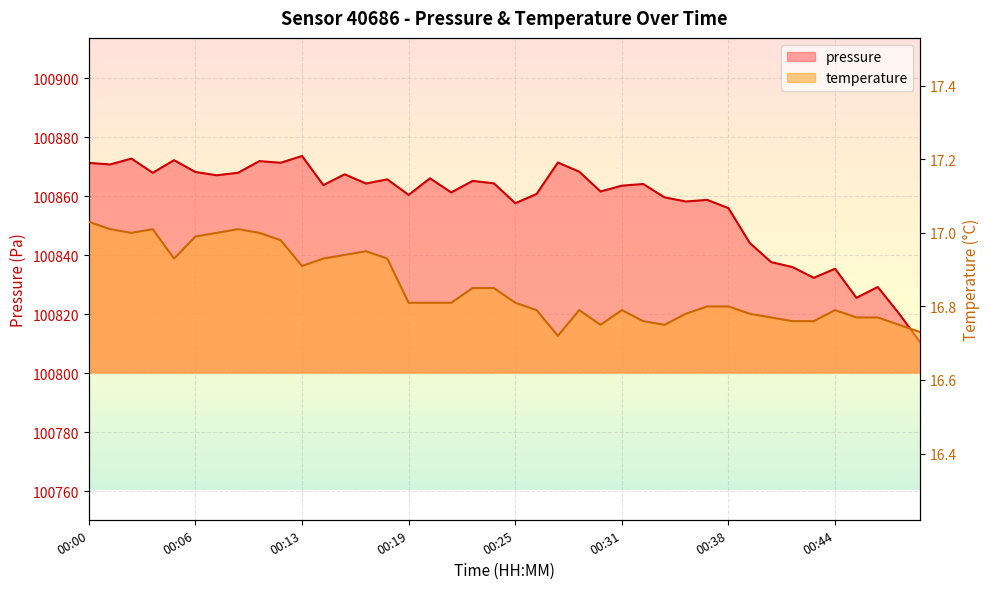

True or false: temperature and pressure intersect in this chart.

False